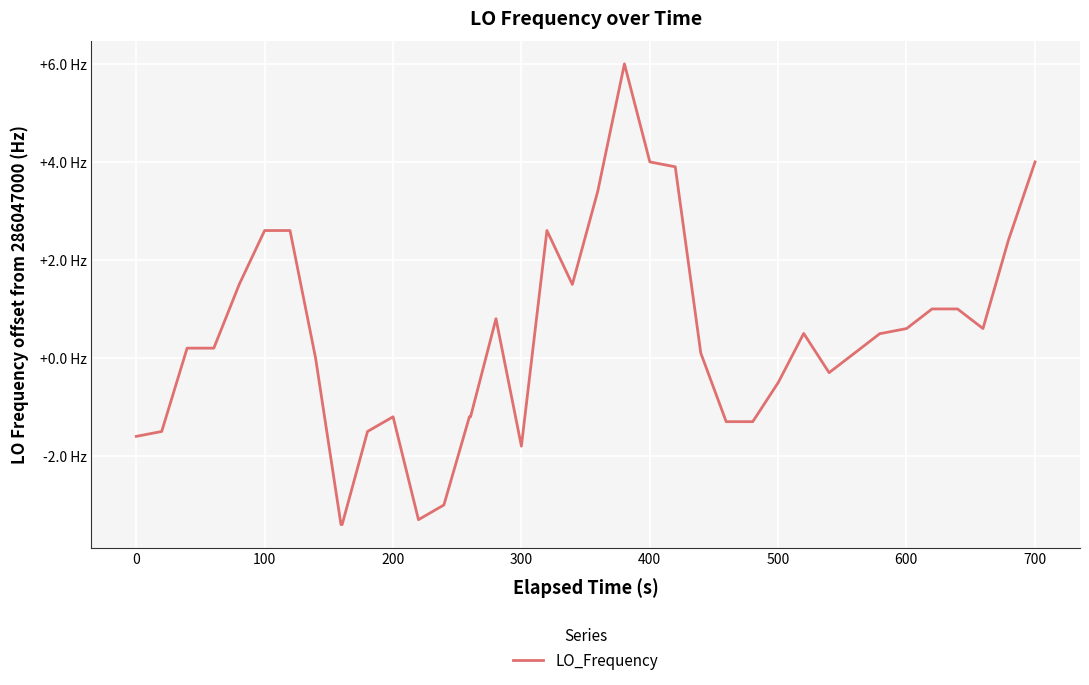

Does the chart have visible grid lines?

Yes